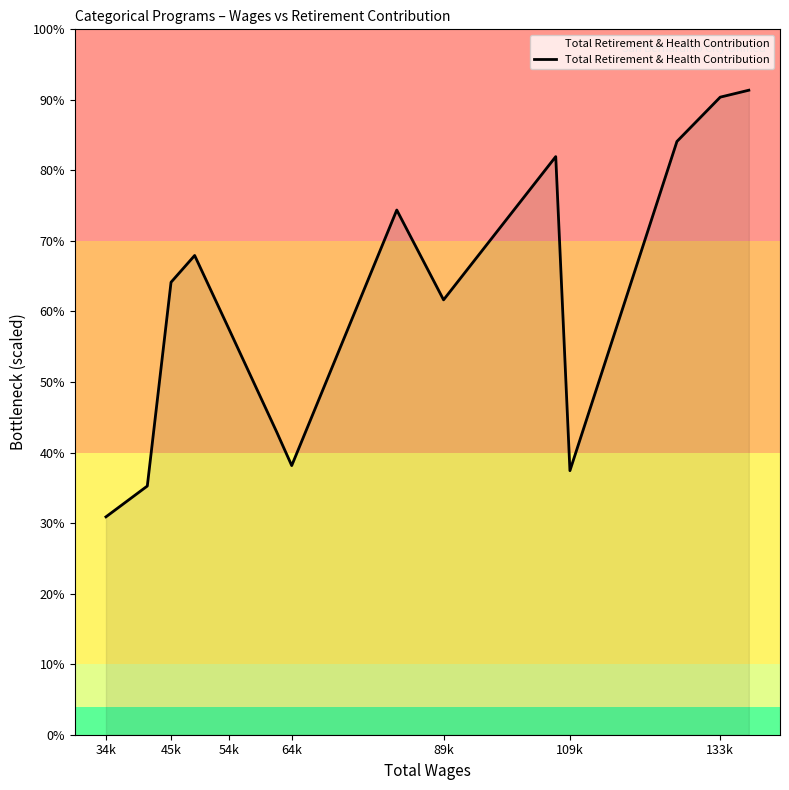

Where is the data nearest to the value 19561?

89k